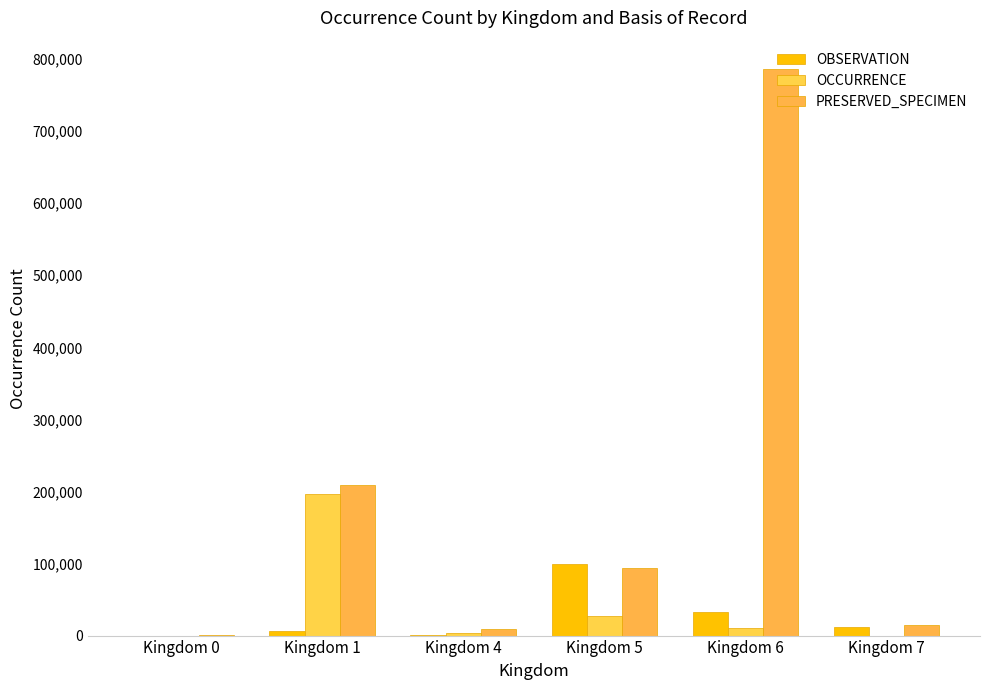

True or false: OCCURRENCE has a value of 26546 at Kingdom 5.

True